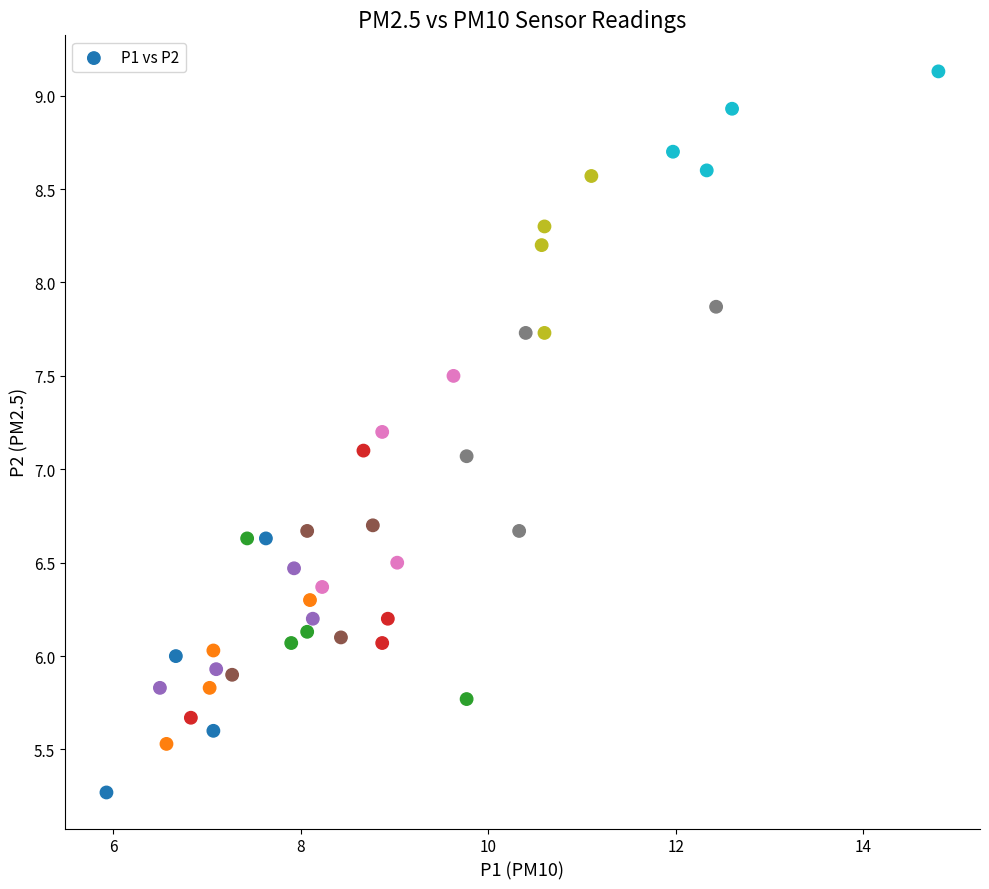

What is the range of X values (max minus min)?

8.9